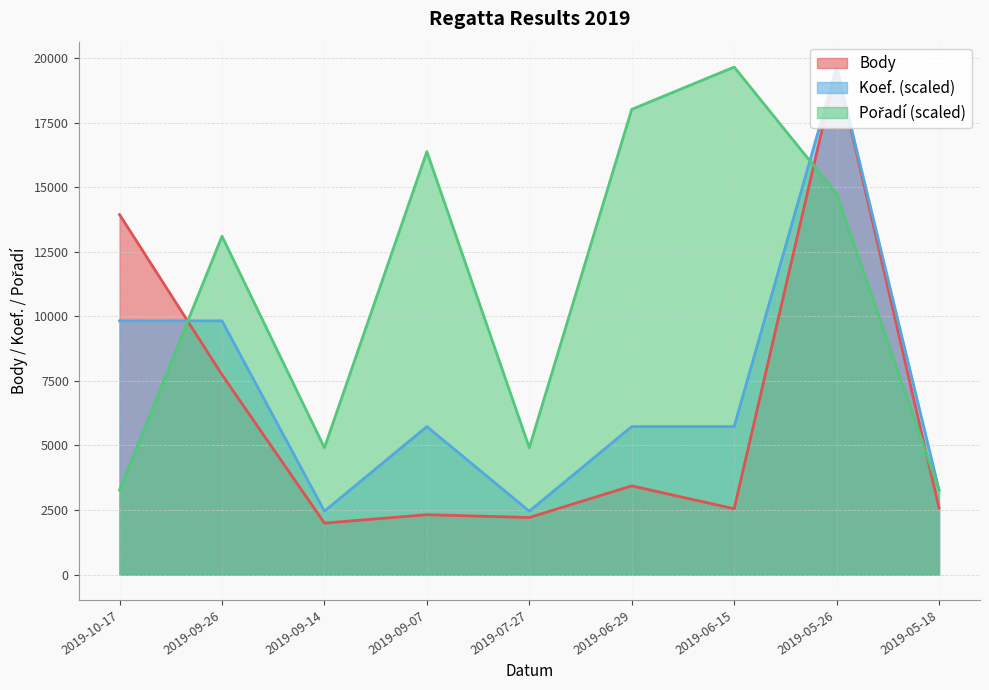

Between which two adjacent categories do Pořadí and Koef. first intersect?

2019-10-17 and 2019-09-26